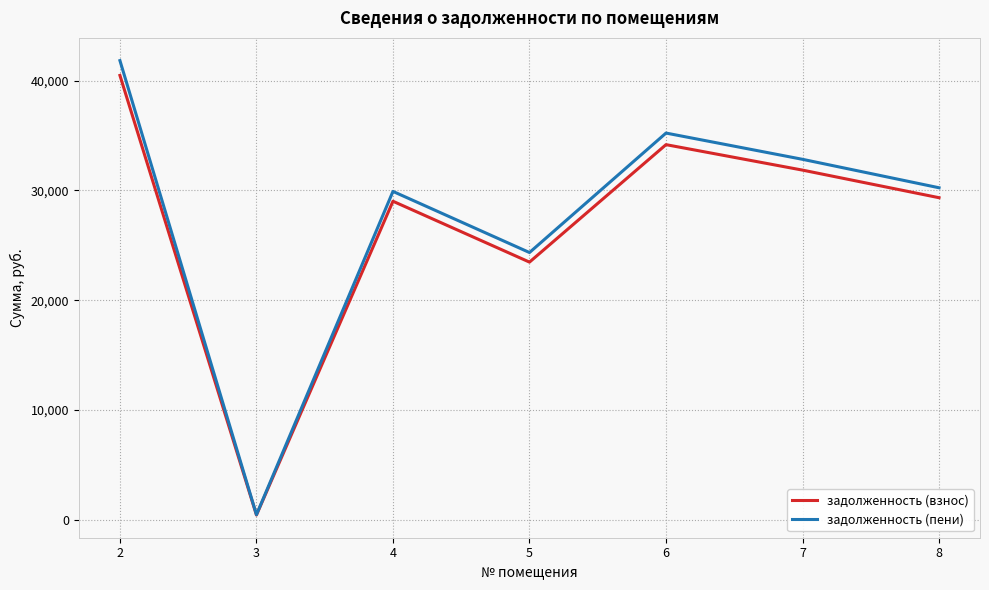

Between 2 and 5, which series saw the biggest shift?

задолженность (пени)